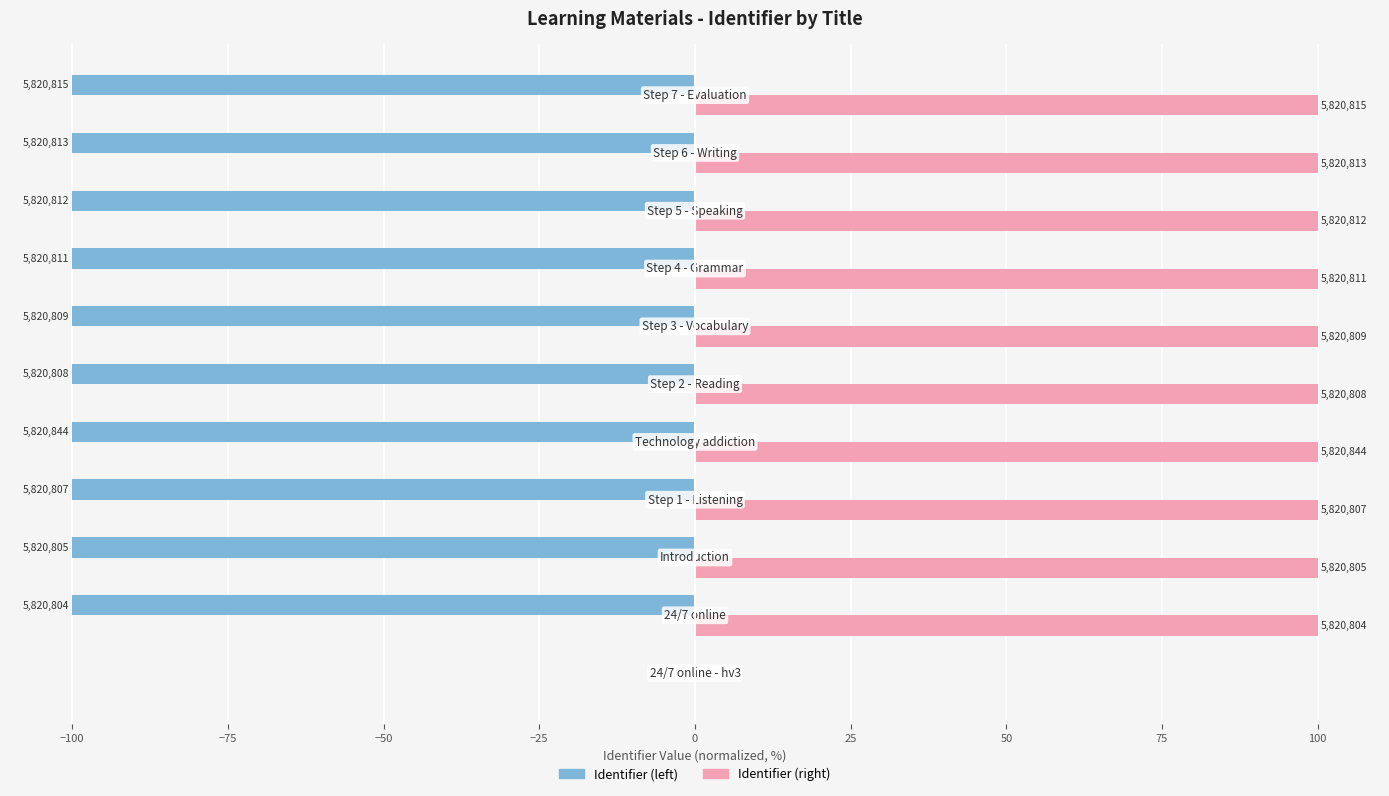

What are all the series names shown in the legend?

Identifier (left), Identifier (right)